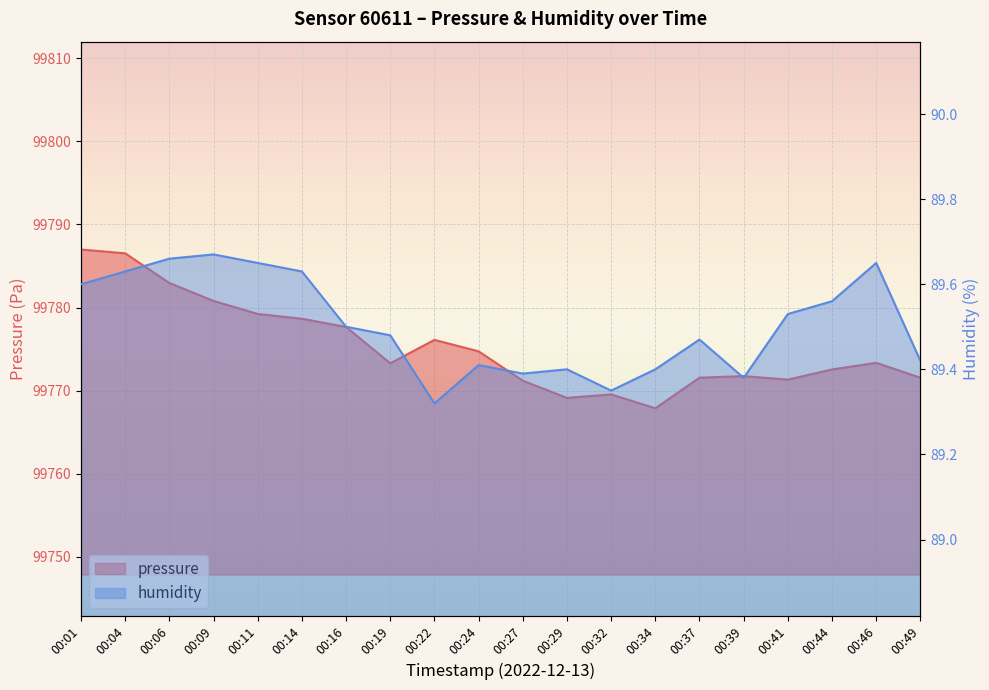

True or false: humidity and pressure cross at least once.

False